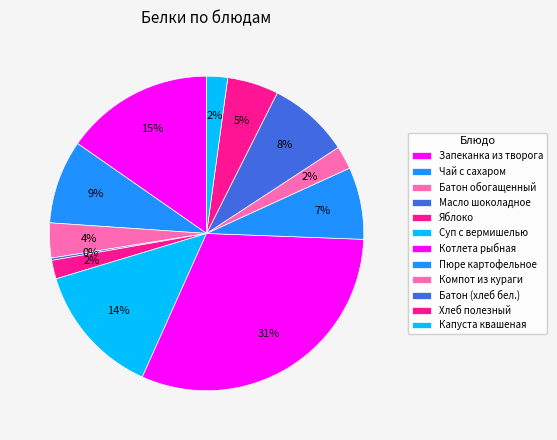

Which slice is the smallest?

Масло шоколадное